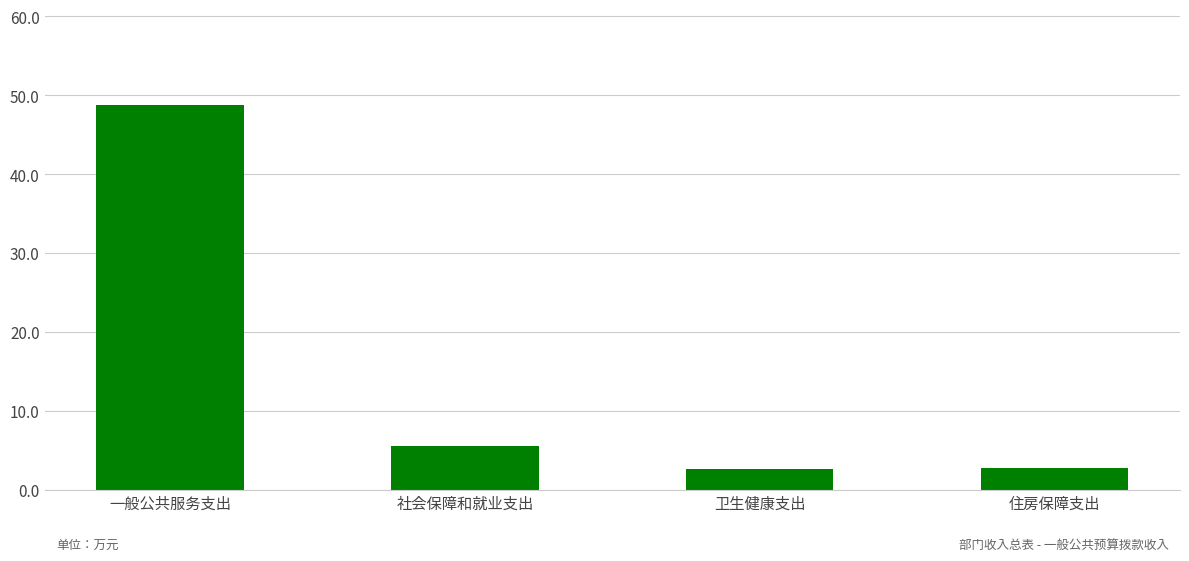

True or false: the data shows 65.8 at 一般公共服务支出.

False